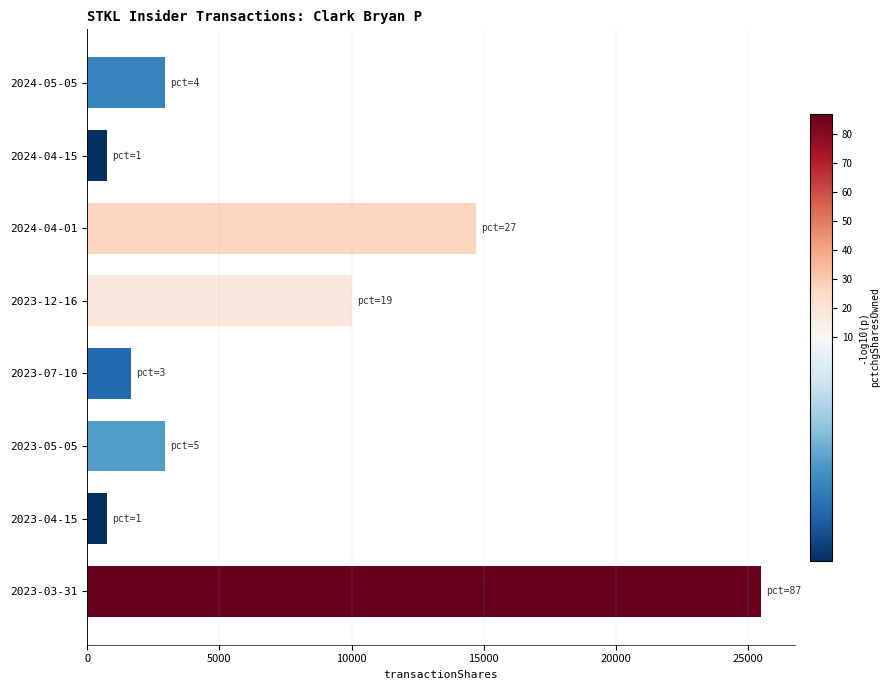

Where is the data nearest to the value 13115?

2024-04-01